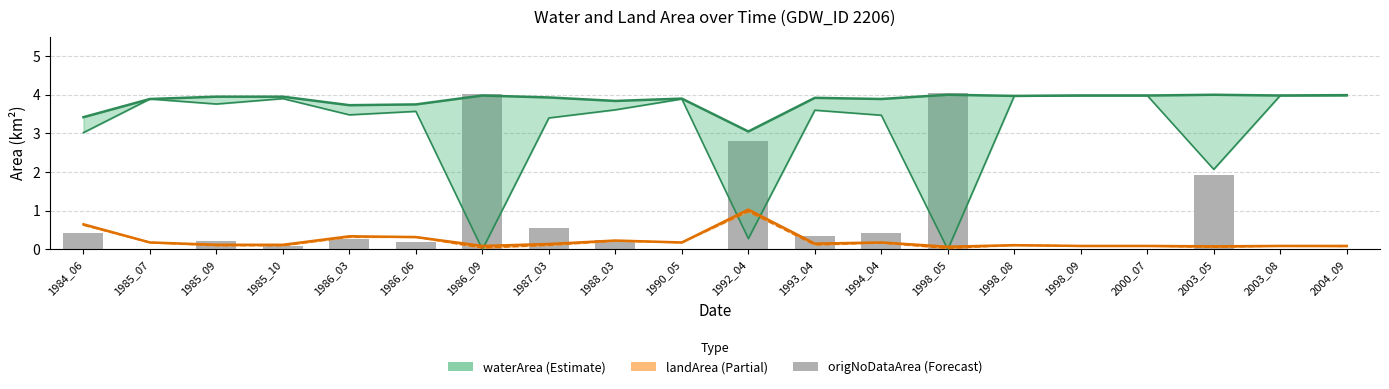

Reading right to left, transcribe all the data shown in this chart.

waterArea: 4.0	4.0	4.0	4.0	4.0	4.0	4.0	3.9	3.9	3.0	3.9	3.8	3.9	4.0	3.8	3.7	4.0	4.0	3.9	3.4
origWaterArea: 4.0	4.0	2.1	4.0	4.0	4.0	0.0	3.5	3.6	0.3	3.9	3.6	3.4	0.0	3.6	3.5	3.9	3.8	3.9	3.0
landArea: 0.1	0.1	0.1	0.1	0.1	0.1	0.1	0.2	0.1	1.0	0.2	0.2	0.1	0.1	0.3	0.3	0.1	0.1	0.2	0.7
origlandArea: 0.1	0.1	0.1	0.1	0.1	0.1	0.0	0.2	0.1	1.0	0.2	0.2	0.1	0.0	0.3	0.3	0.1	0.1	0.2	0.6
origNoDataArea: 0.0	0.0	1.9	0.0	0.0	0.0	4.0	0.4	0.3	2.8	0.0	0.2	0.6	4.0	0.2	0.3	0.1	0.2	0.0	0.4